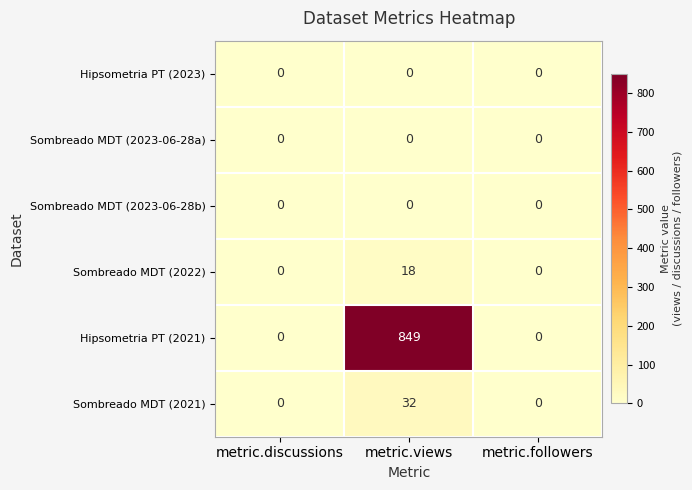

Reading right to left, transcribe all the data shown in this chart.

Hipsometria PT (2023): metric.followers=0	metric.views=0	metric.discussions=0
Sombreado MDT (2023-06-28a): metric.followers=0	metric.views=0	metric.discussions=0
Sombreado MDT (2023-06-28b): metric.followers=0	metric.views=0	metric.discussions=0
Sombreado MDT (2022): metric.followers=0	metric.views=18	metric.discussions=0
Hipsometria PT (2021): metric.followers=0	metric.views=849	metric.discussions=0
Sombreado MDT (2021): metric.followers=0	metric.views=32	metric.discussions=0